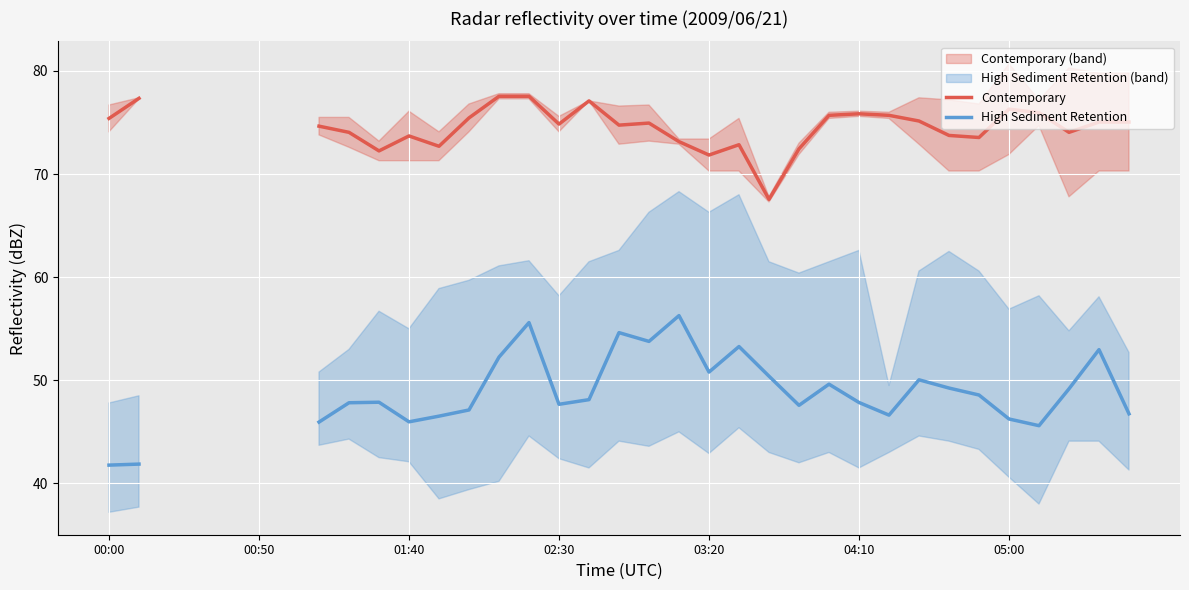

What is the sum of the High Sediment Retention values at 32 and 21?

102.5